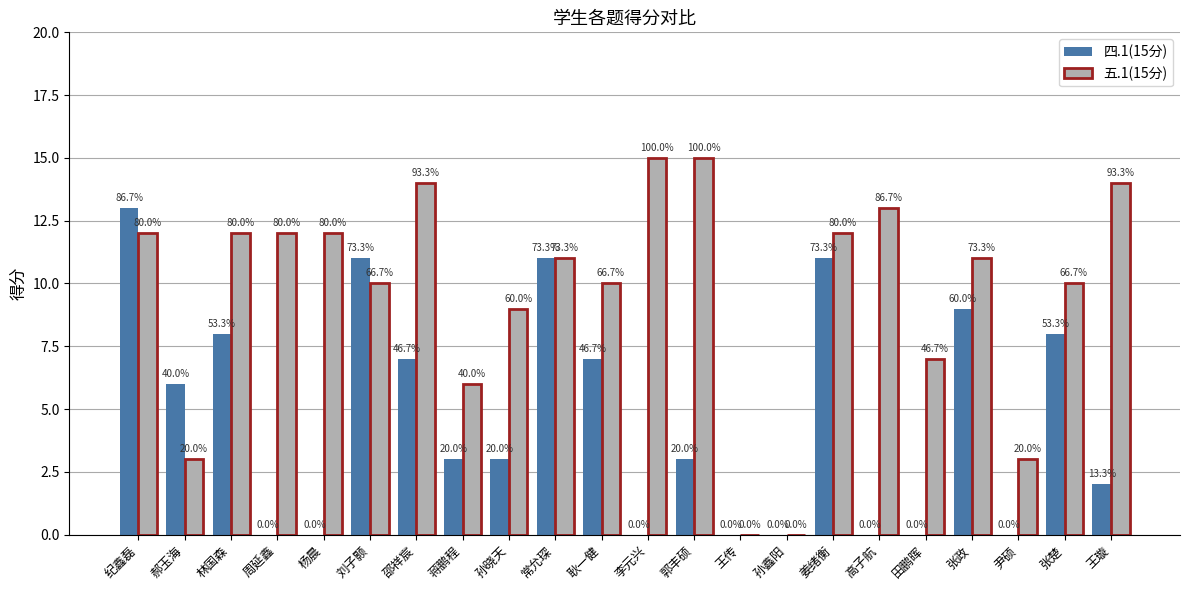

The value of 五.1(15分) at 刘子颢 is 15. True or false?

False